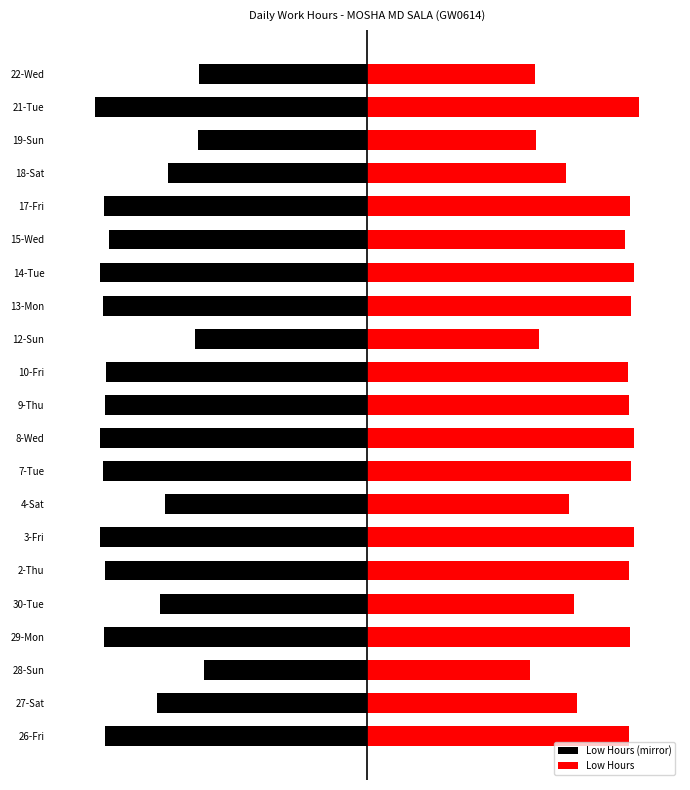

How many values in the Low Hours (mirror) series exceed -14?

9